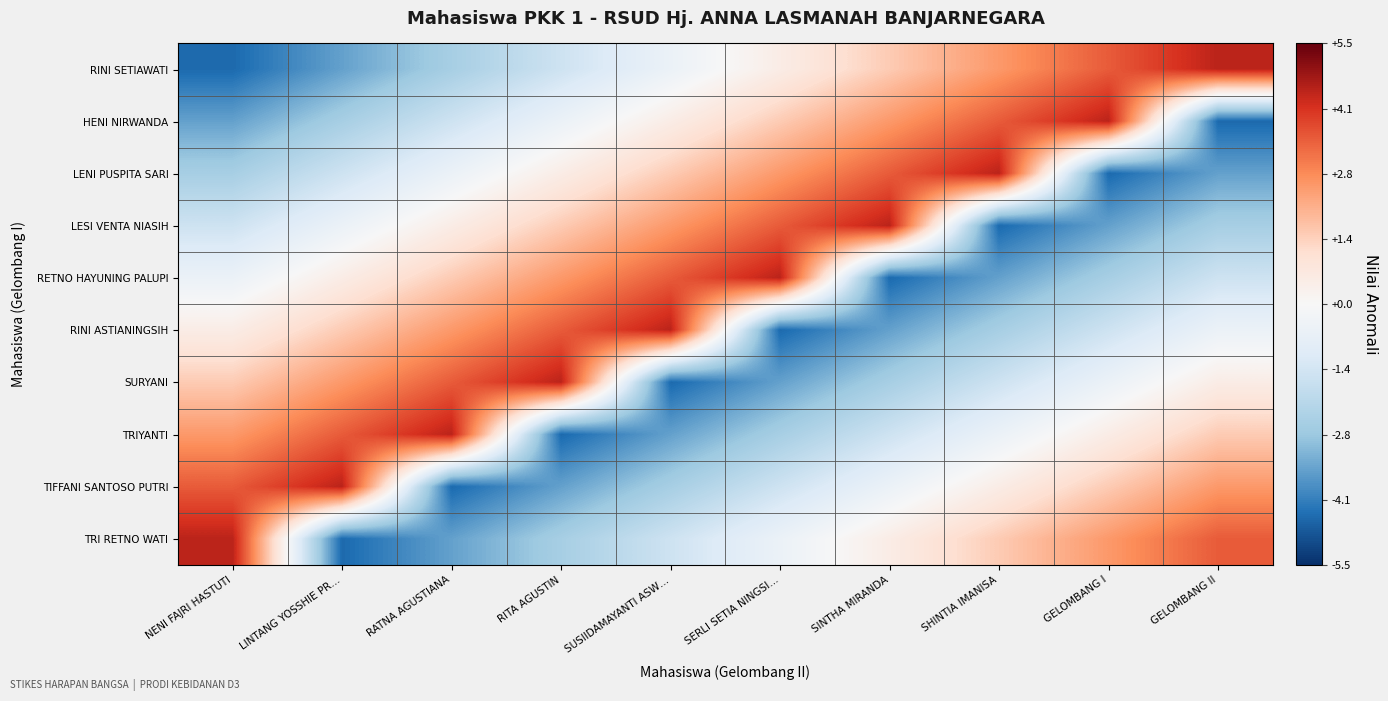

Which series changed the most between LINTANG YOSSHIE PR… and GELOMBANG II?

RINI SETIAWATI